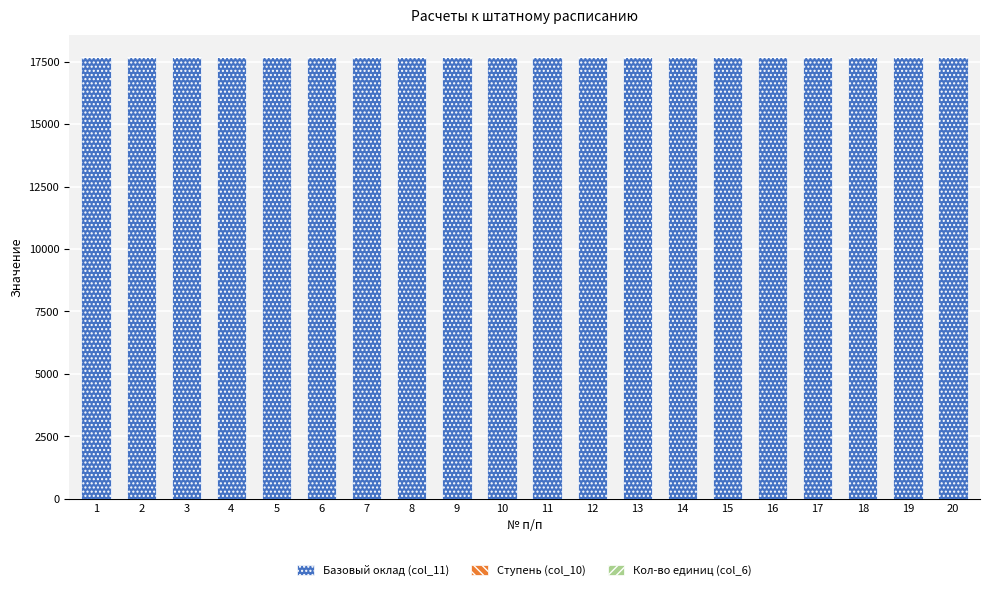

The value of Базовый оклад (col_11) at 4 is 6823.3. True or false?

False